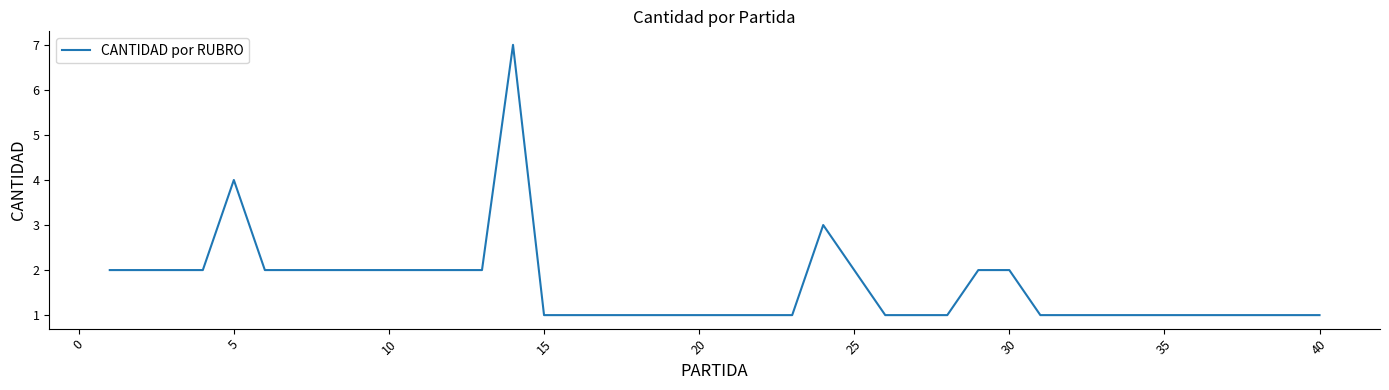

What is the difference between the maximum and minimum values?

6